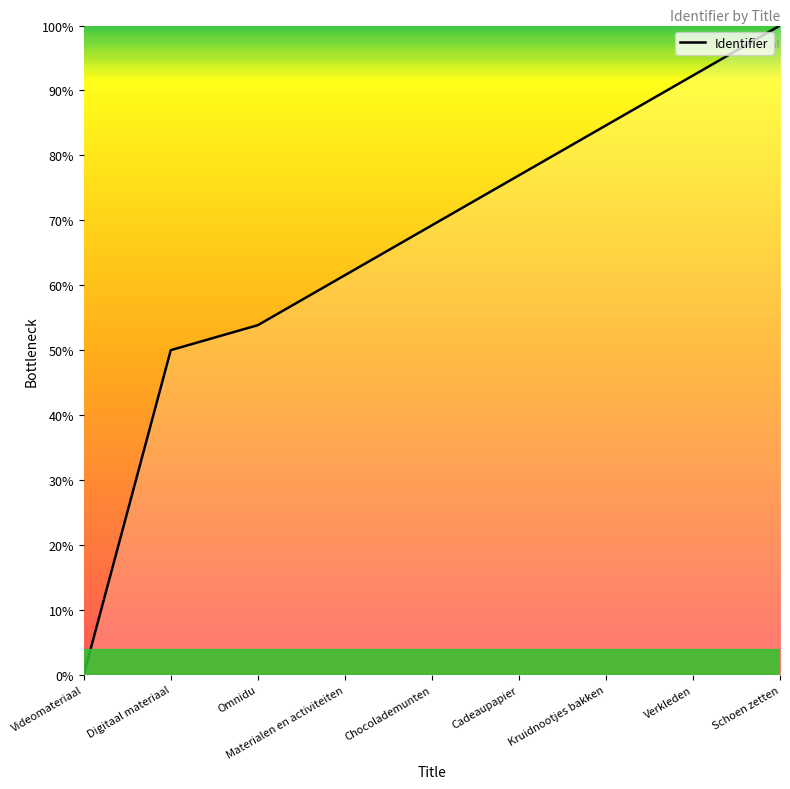

True or false: there are more than 1 points higher than both neighbors.

False